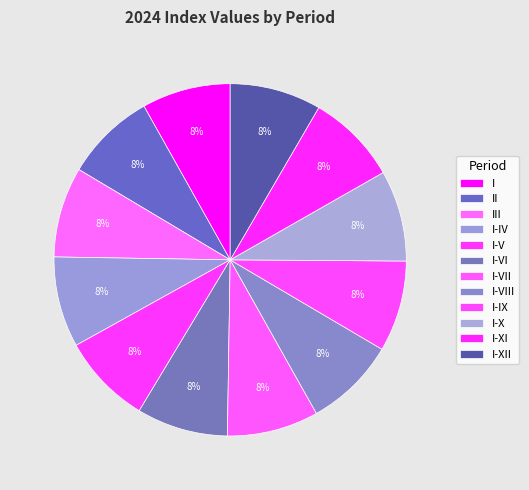

How many slices are in this pie chart?

12